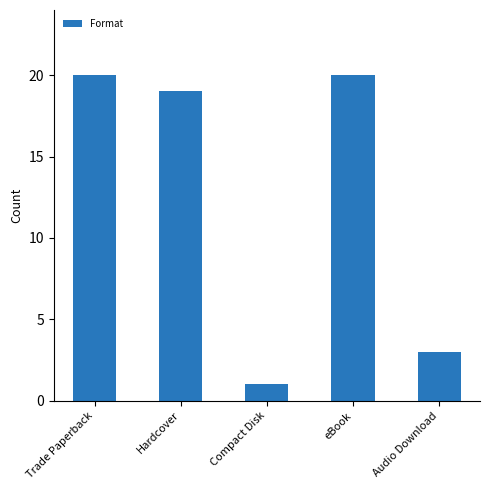

Reading left to right, list all the values displayed in this chart.

Trade Paperback=20	Hardcover=19	Compact Disk=1	eBook=20	Audio Download=3